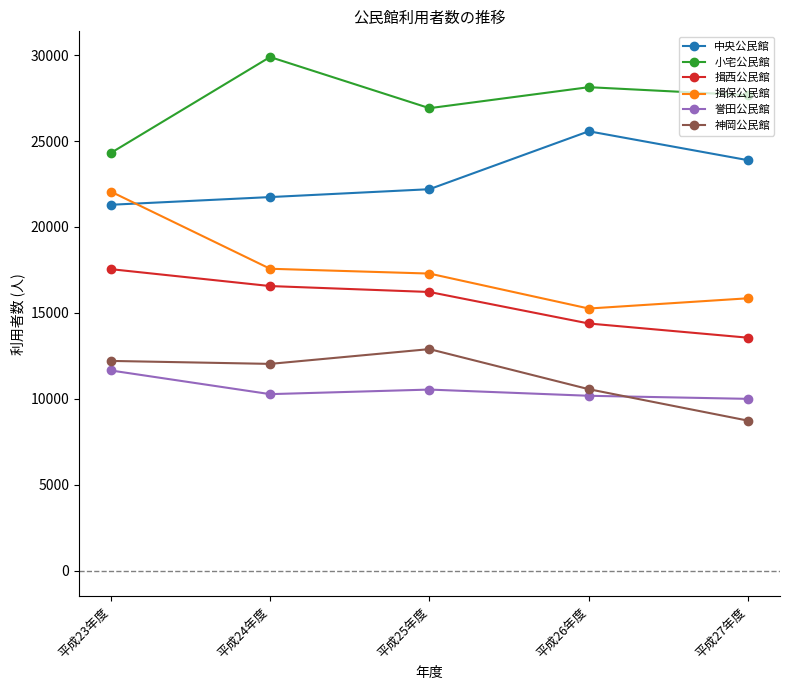

In 小宅公民館, how many points are lower than both neighbors (excluding endpoints)?

1